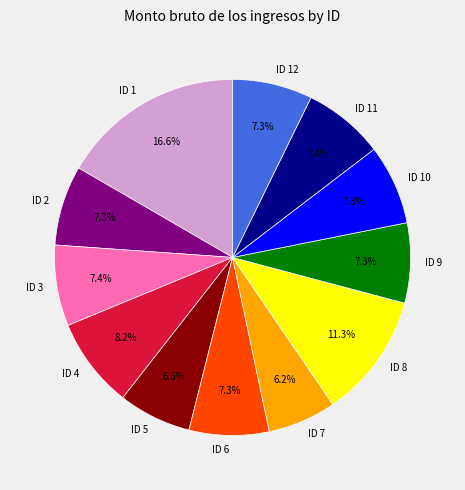

Approximately how many times larger is the value at ID 10 compared to ID 3?

1.0